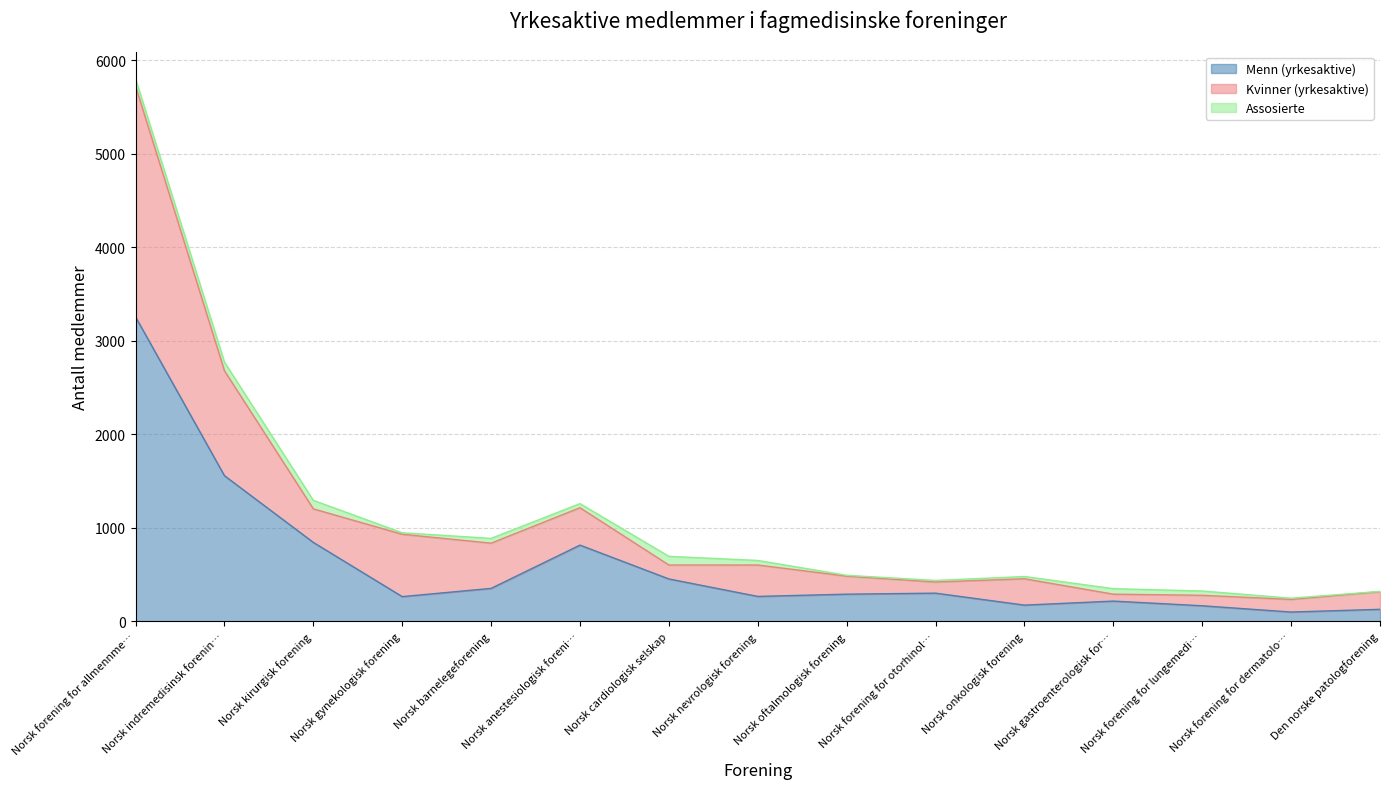

What is the value of the Kvinner (yrkesaktive) point at the 5th from the left?

835